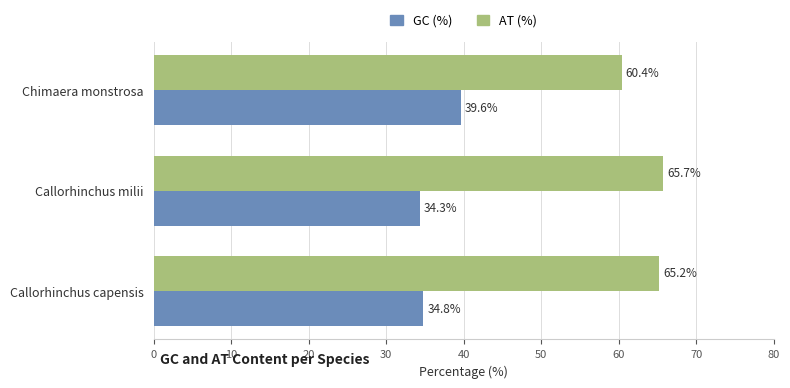

At which label does AT (%) reach its minimum?

Chimaera monstrosa